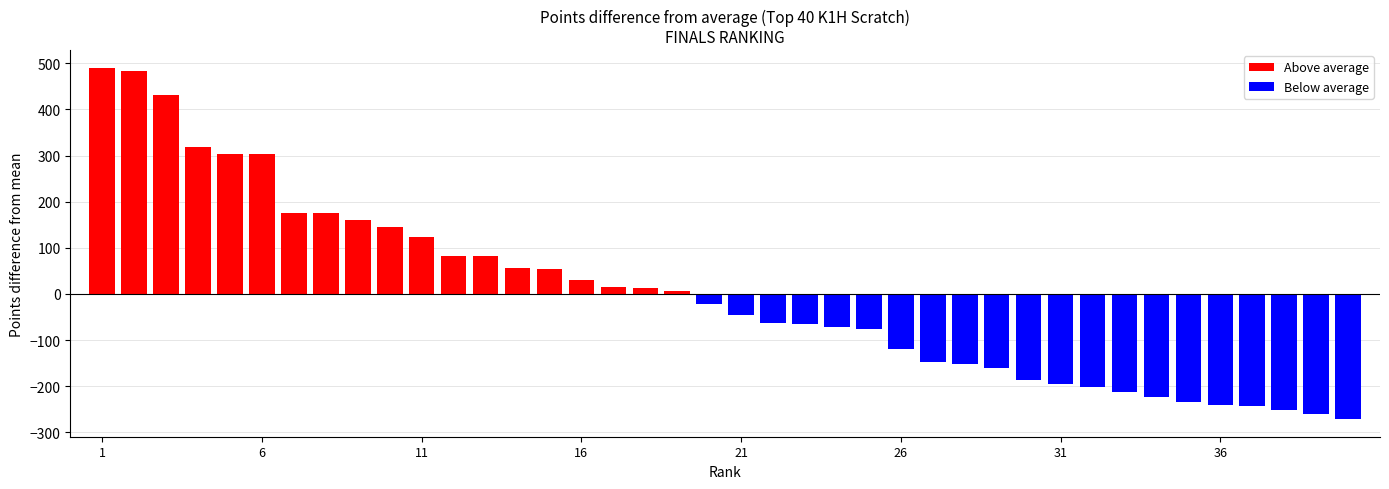

What is the highest value of the Above average series?

490.5